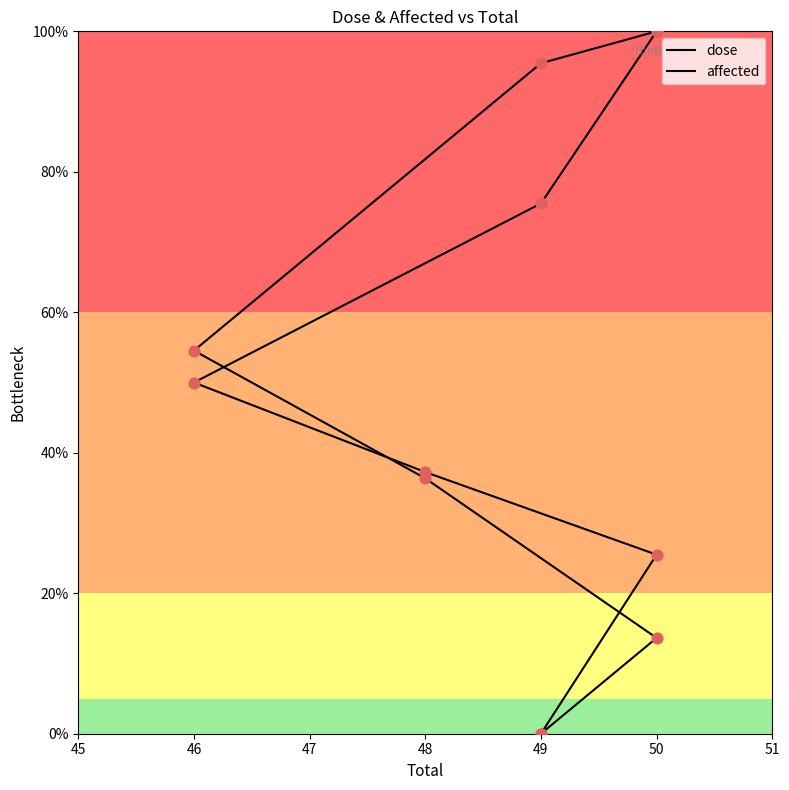

Which series has the largest total across all categories?

affected